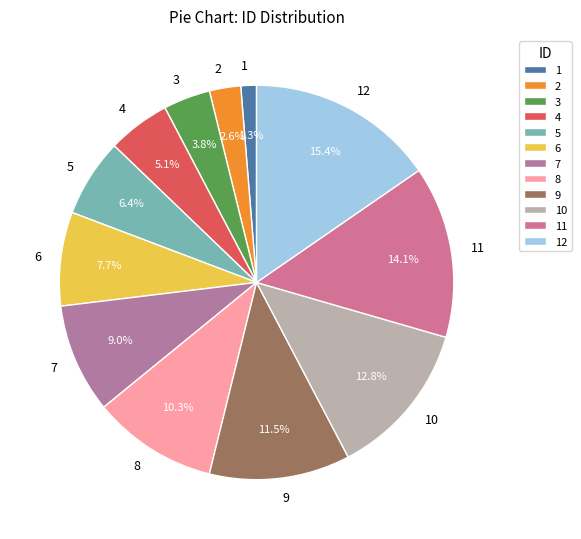

To the nearest percent, what is the combined percentage of 5 and 10?

19%